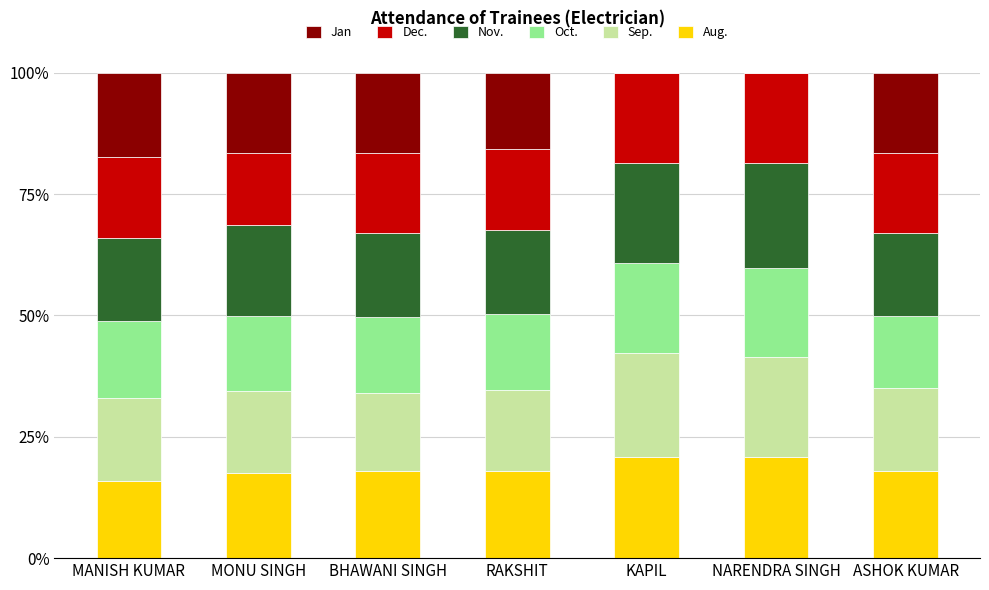

At which category is the sum across all series the highest?

MANISH KUMAR